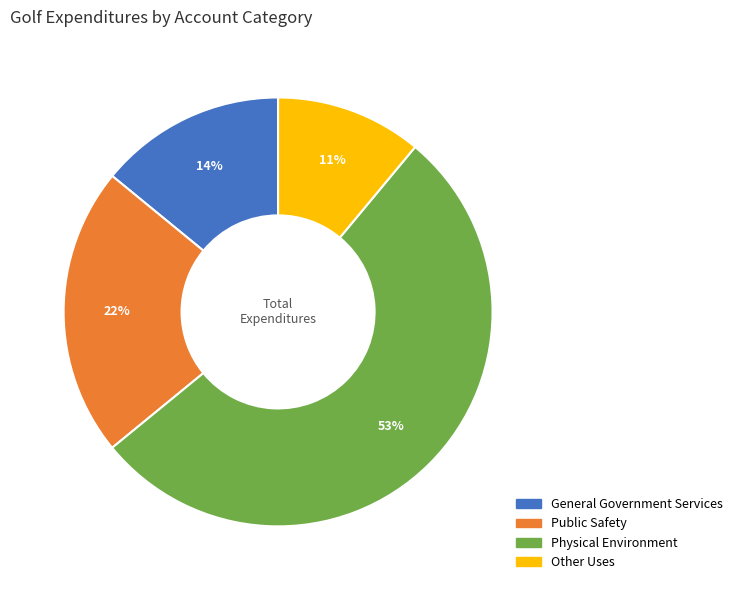

Is Physical Environment the majority of the pie?

Yes